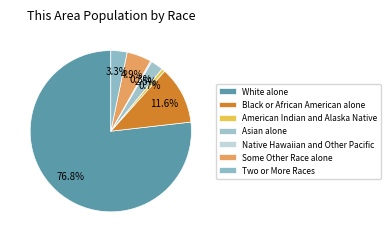

Does Native Hawaiian and Other Pacific represent more than half of the total?

No